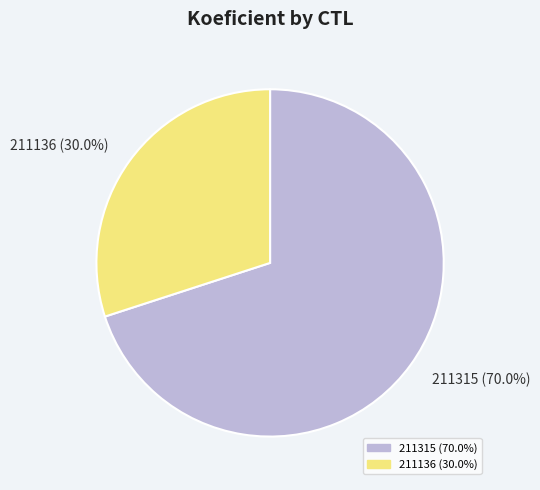

Approximately how many times larger is the value at 211136 compared to 211315?

0.4